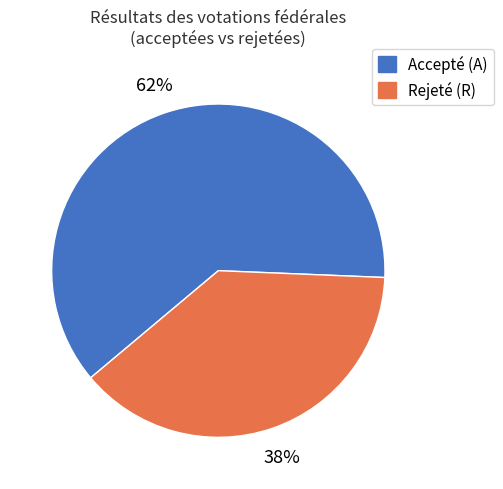

To the nearest percent, what is the average slice percentage?

50%